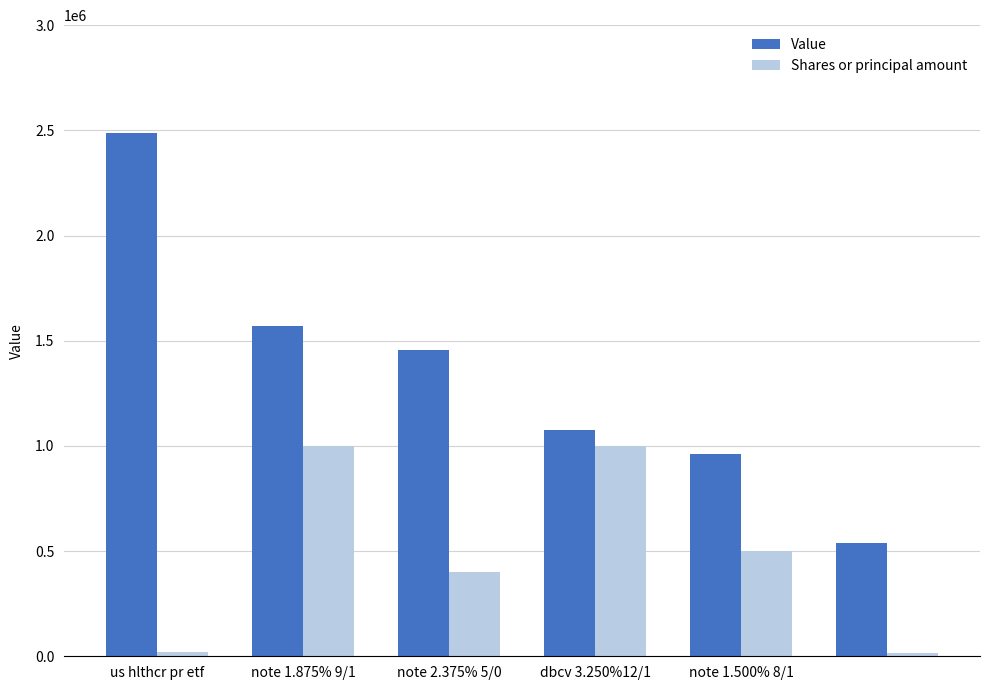

What is the minimum value for Value?

537000